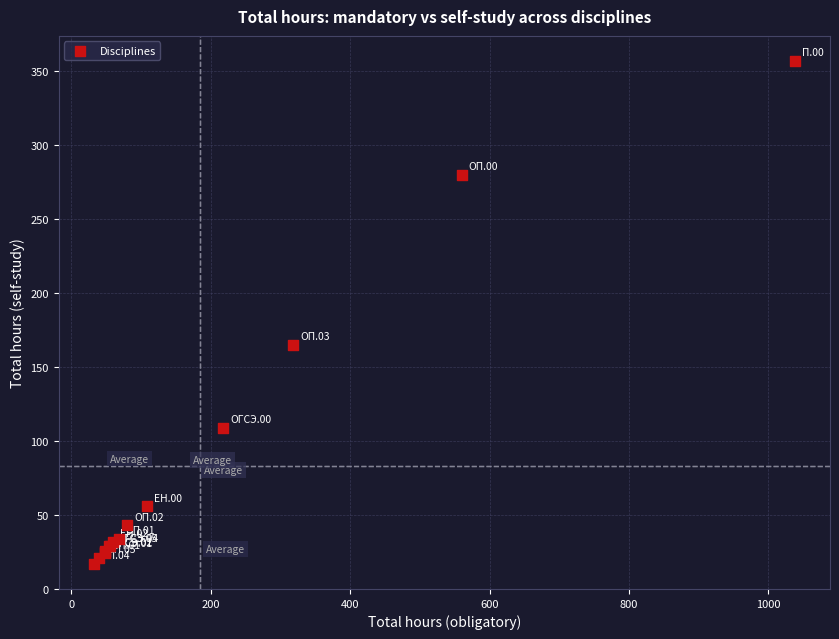

What Y value in the scatter plot is closest to 187?

165